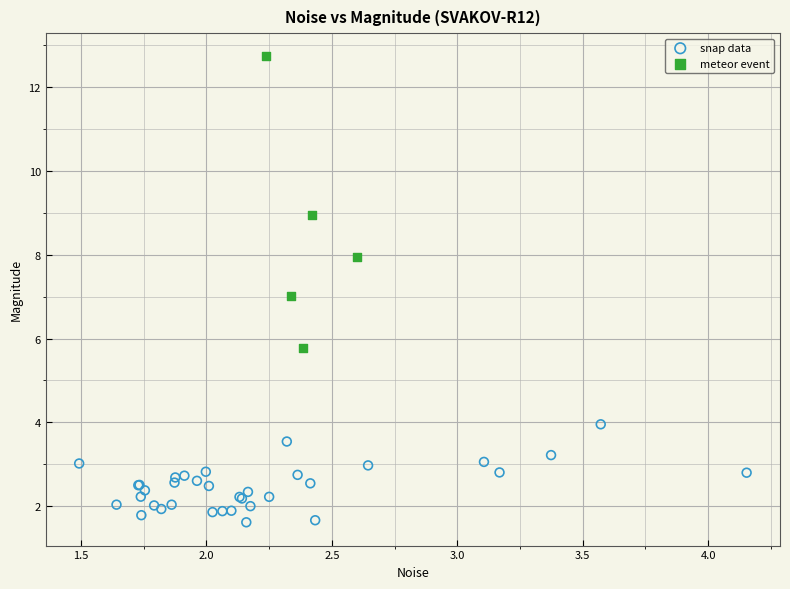

Which series reaches the minimum Y coordinate?

snap data